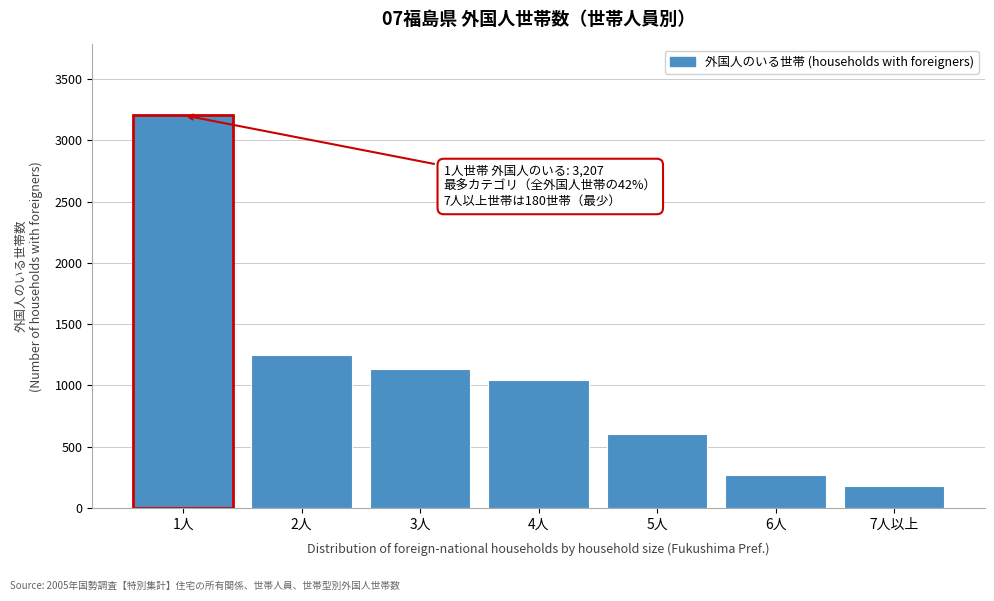

Reading right to left, transcribe all the data shown in this chart.

180	265	605	1045	1133	1246	3207